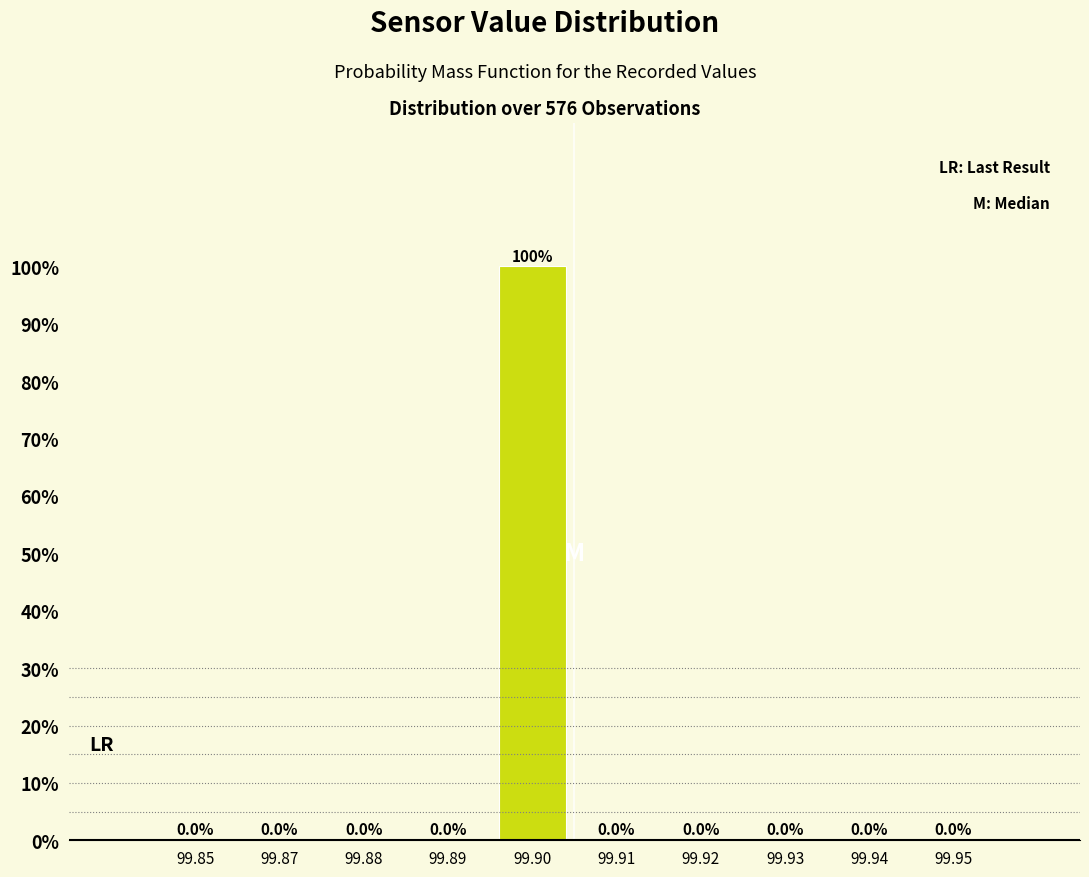

Reading left to right, extract all data points from this chart.

99.85=0	99.87=0	99.88=0	99.89=0	99.90=100	99.91=0	99.92=0	99.93=0	99.94=0	99.95=0